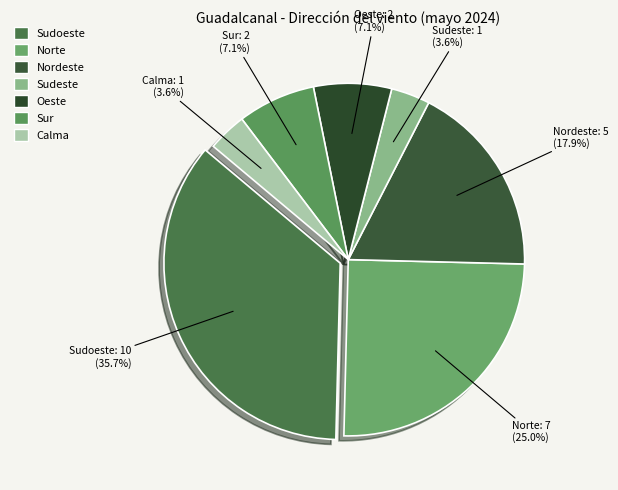

Which category has the biggest portion of the pie?

Sudoeste